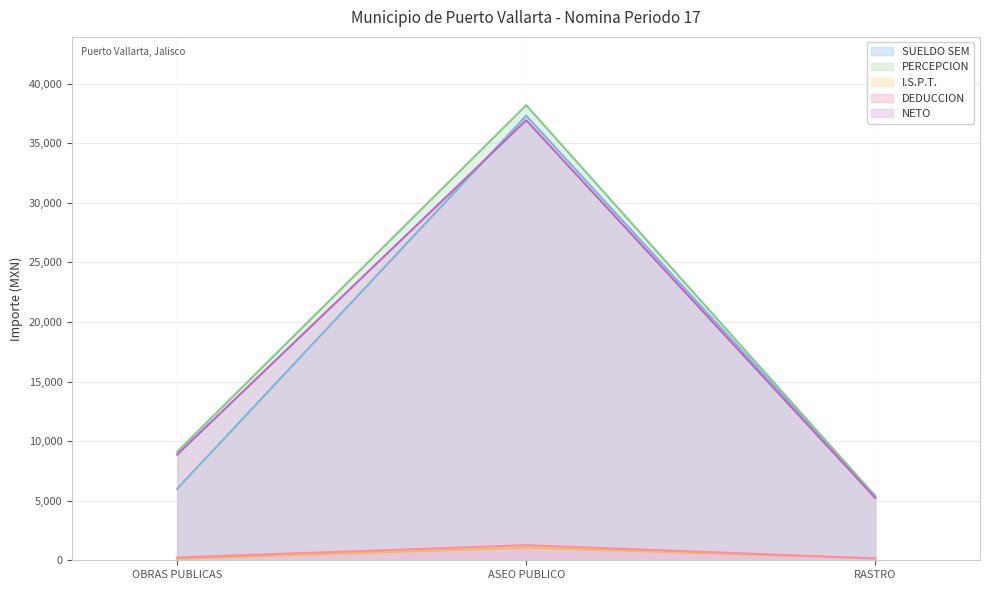

What is the label of the 2nd point from the left?

ASEO PUBLICO